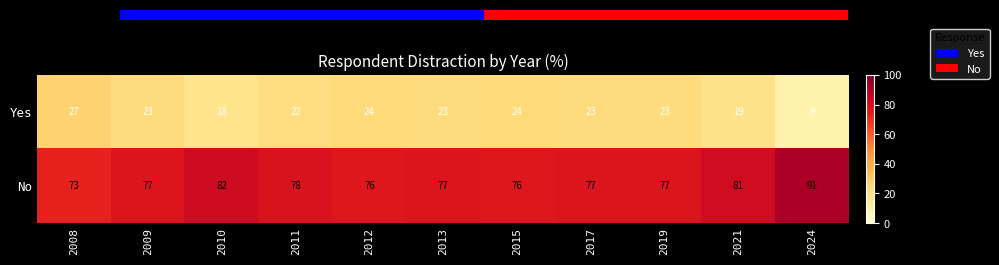

List the series in order of their peak value, highest first.

No, Yes